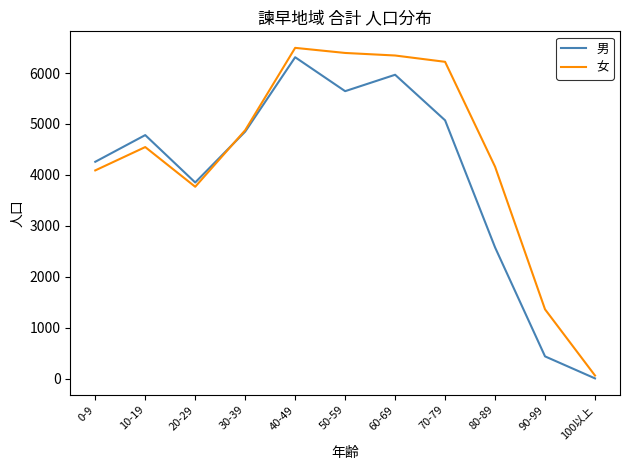

Is the value of 女 at 90-99 greater than the value of 男 at 10-19?

No